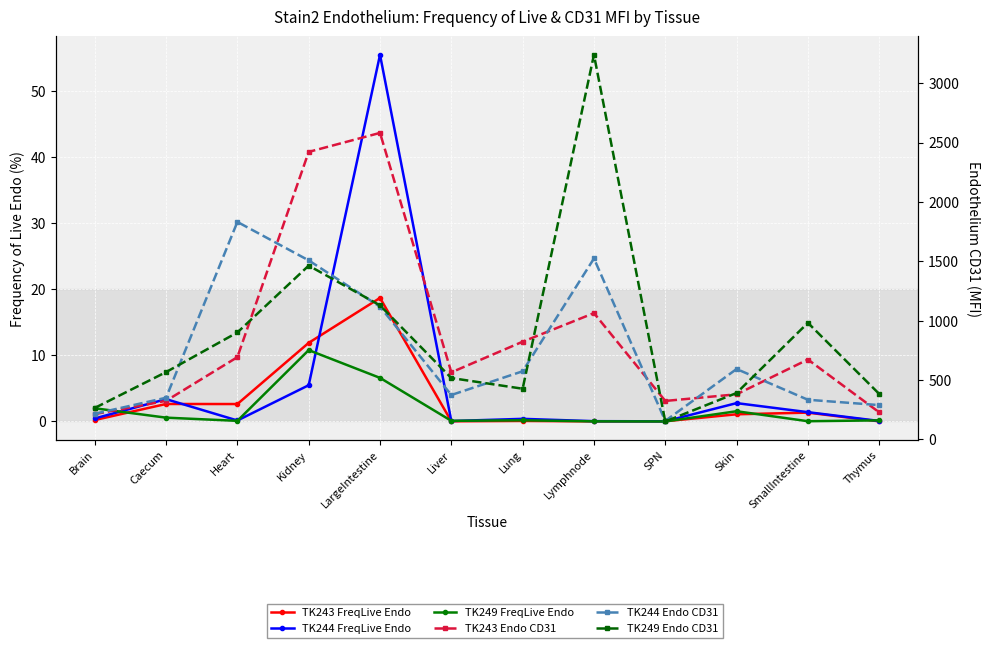

Reading left to right, extract all data points from this chart.

TK243 FreqLive Endo: 0.2	2.6	2.6	11.9	18.7	0.0	0.1	0.0	0.0	1.1	1.3	0.0
TK244 FreqLive Endo: 0.5	3.4	0.1	5.5	55.5	0.1	0.4	0.0	0.0	2.8	1.4	0.1
TK249 FreqLive Endo: 2.0	0.6	0.1	10.8	6.6	0.1	0.2	0.0	0.0	1.6	0.0	0.2
TK243 Endo CD31: 212.0	324.0	692.0	2421.0	2581.0	564.0	822.0	1063.0	323.0	379.0	672.0	227.0
TK244 Endo CD31: 215.0	350.0	1831.0	1507.0	1117.0	373.0	573.0	1523.0	155.0	592.0	333.0	288.0
TK249 Endo CD31: 264.0	566.0	900.0	1463.0	1128.0	516.0	426.0	3239.0	150.0	390.0	981.0	382.0